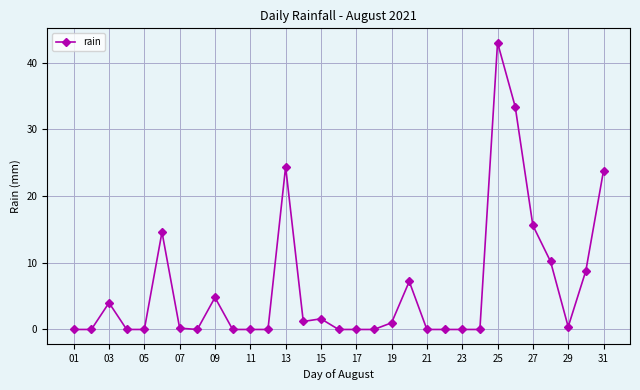

True or false: there are more than 1 points higher than both neighbors.

True